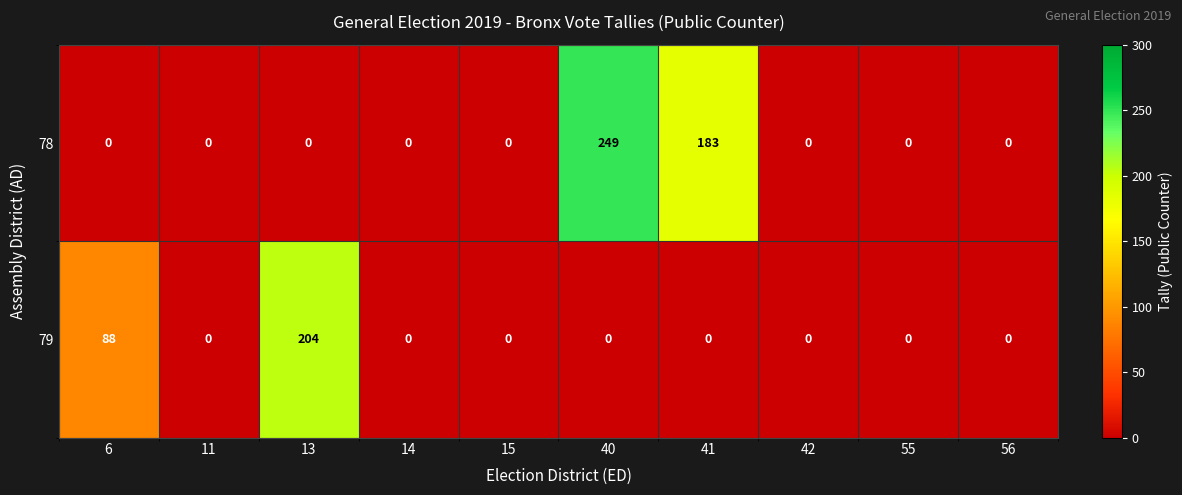

Which series has the largest range (max minus min)?

78